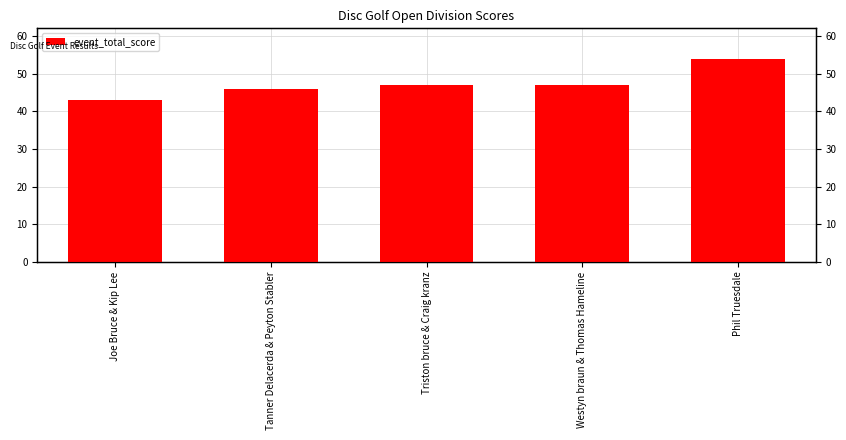

List the labels in order of value, smallest first.

Joe Bruce & Kip Lee, Tanner Delacerda & Peyton Stabler, Triston bruce & Craig kranz, Westyn braun & Thomas Hameline, Phil Truesdale